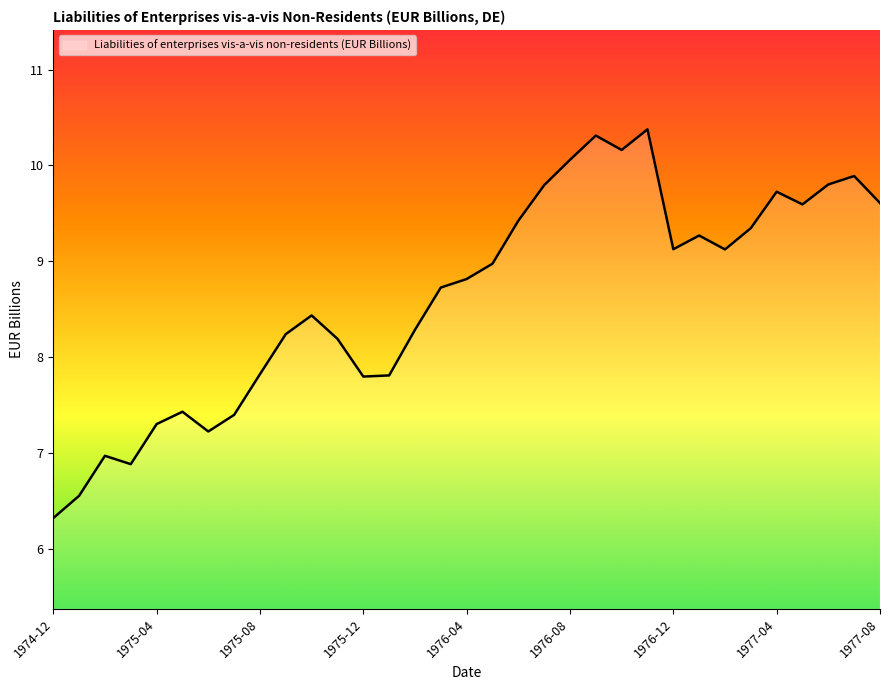

What is the difference between the maximum and minimum values?

4.1